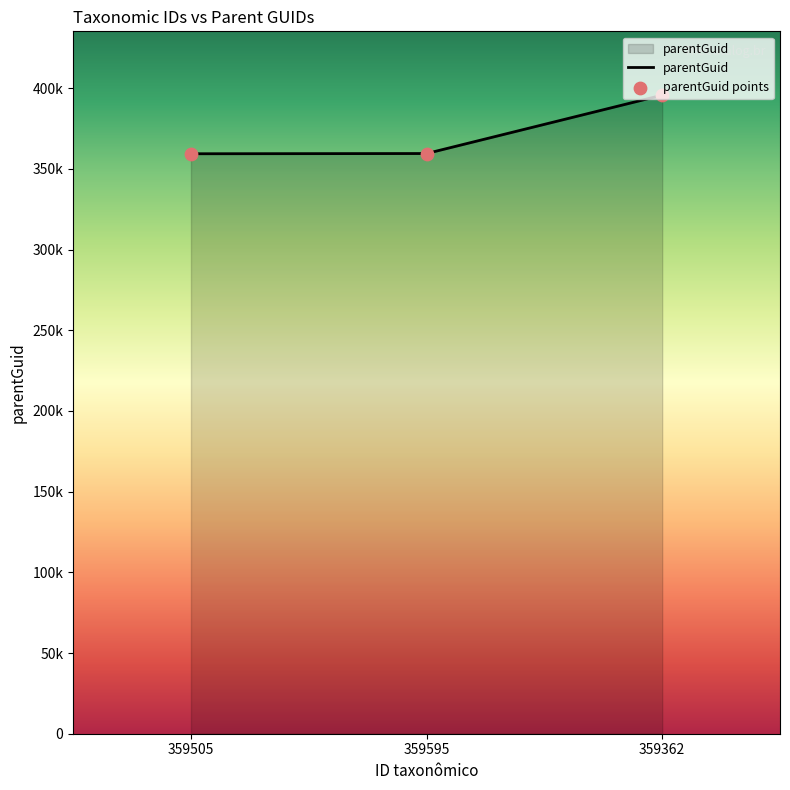

What is the change in value from 359595 to 359362?

+36152